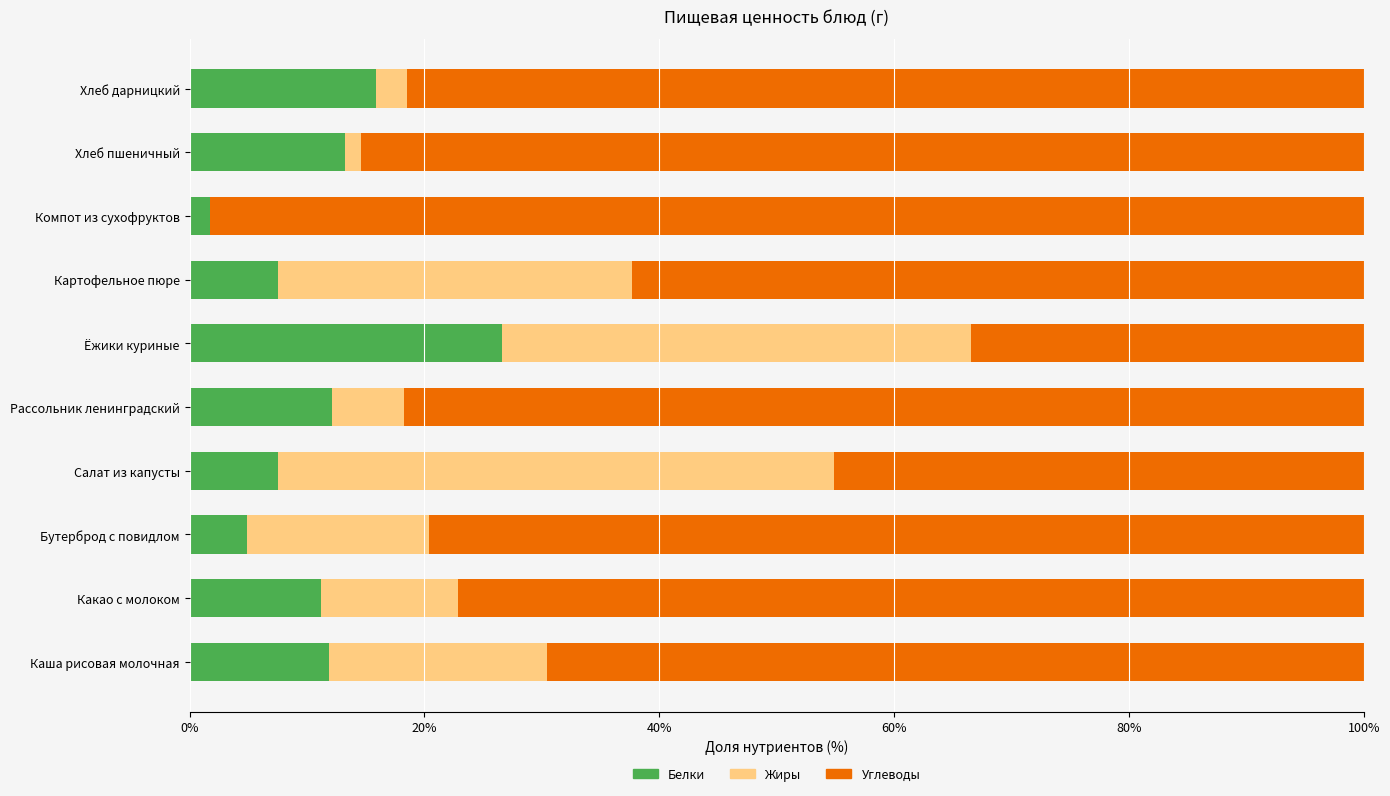

True or false: Белки has a value of 13.2 at Хлеб пшеничный.

True